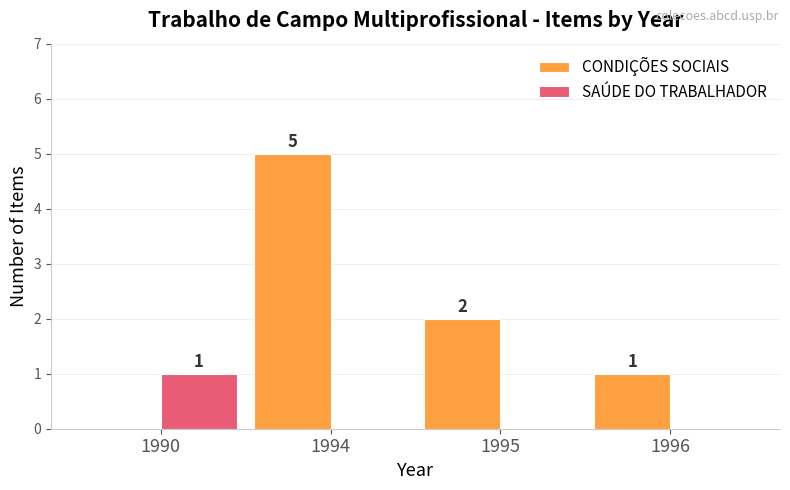

Which series has the largest total across all categories?

CONDIÇÕES SOCIAIS